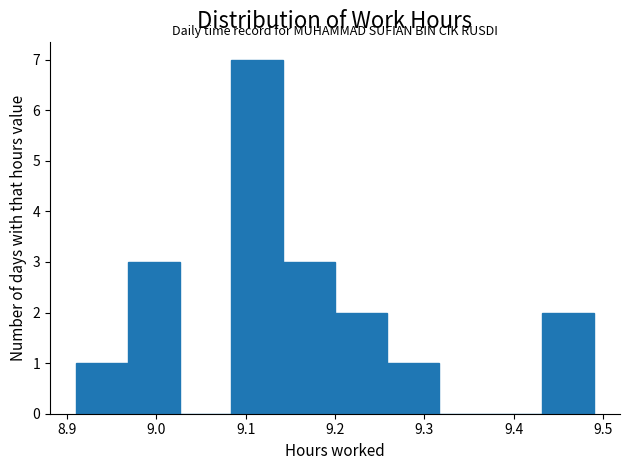

Reading left to right, list every bar in this chart as the range it spans on the x-axis followed by its height. Neither the bar edges nor the heights are printed on the chart, so give them approximately, as read against the axes.

8.910 to 8.968: 1
8.968 to 9.026: 3
9.026 to 9.084: 0
9.084 to 9.142: 7
9.142 to 9.200: 3
9.200 to 9.258: 2
9.258 to 9.316: 1
9.316 to 9.374: 0
9.374 to 9.432: 0
9.432 to 9.490: 2